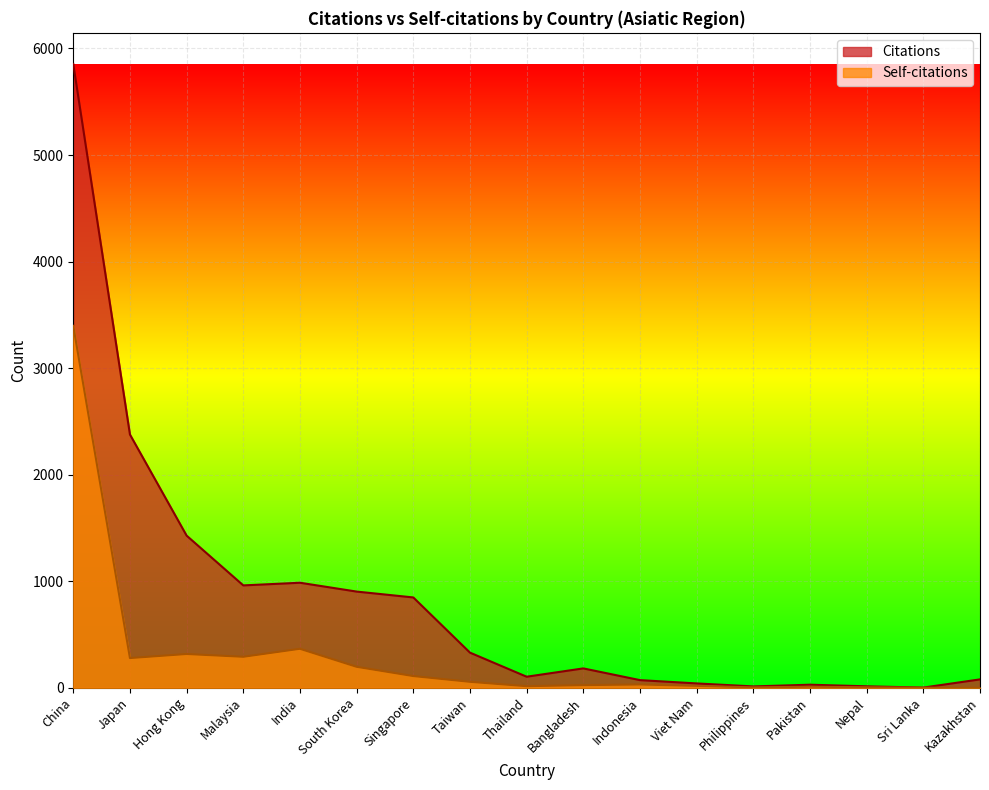

True or false: Self-citations has a value of 5560 at China.

False